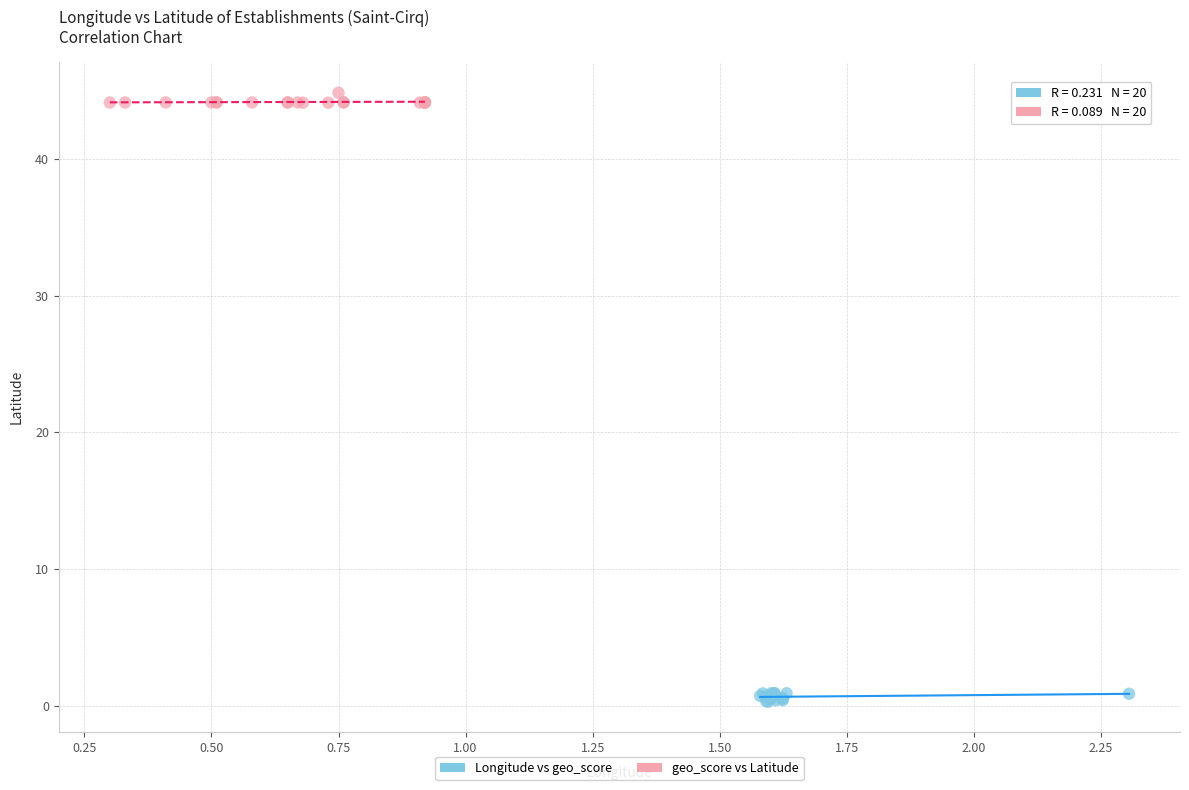

Which series reaches the maximum Y coordinate?

geo_score vs Latitude